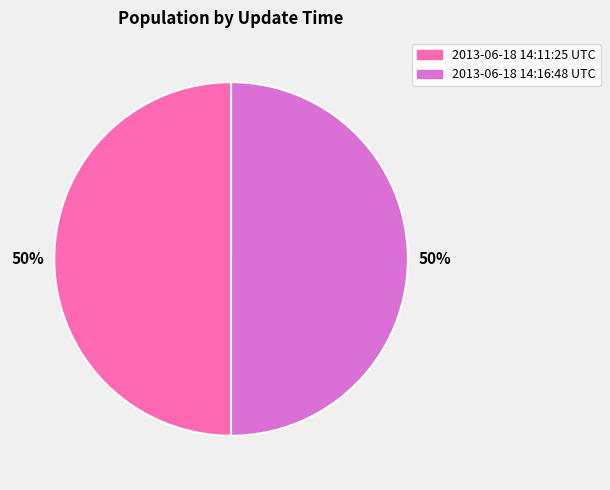

How many segments does this pie chart have?

2